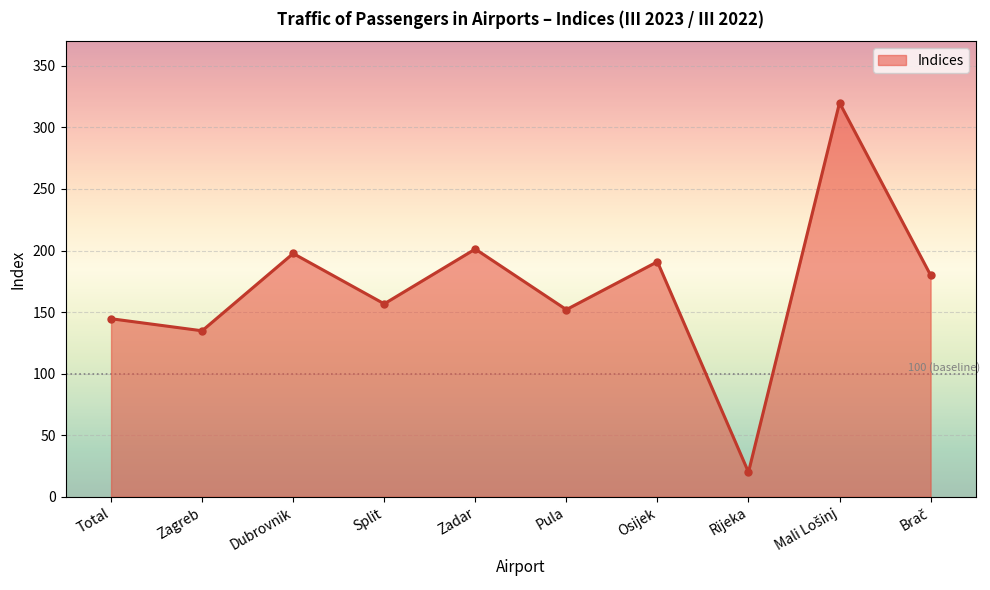

What value does the data have at Osijek?

190.9